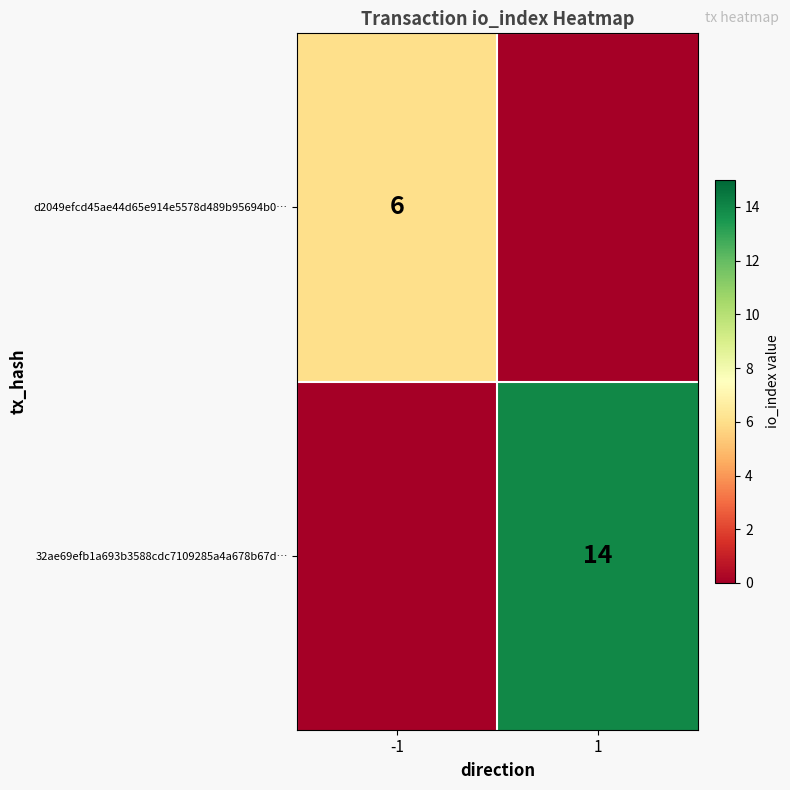

The d2049efcd45ae44d65e914e5578d489b95694b0… series shows 6 at -1. True or false?

True